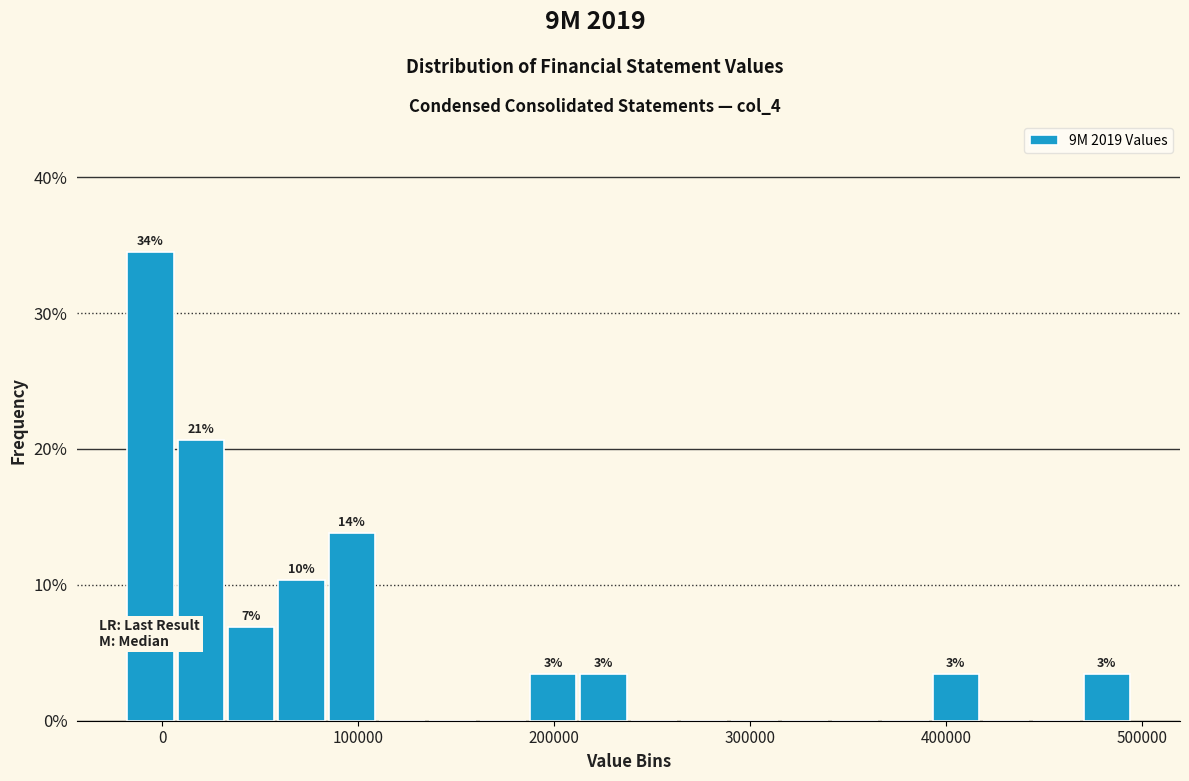

Read against the x-axis, roughly where is the centre of the tallest bar?

-10000